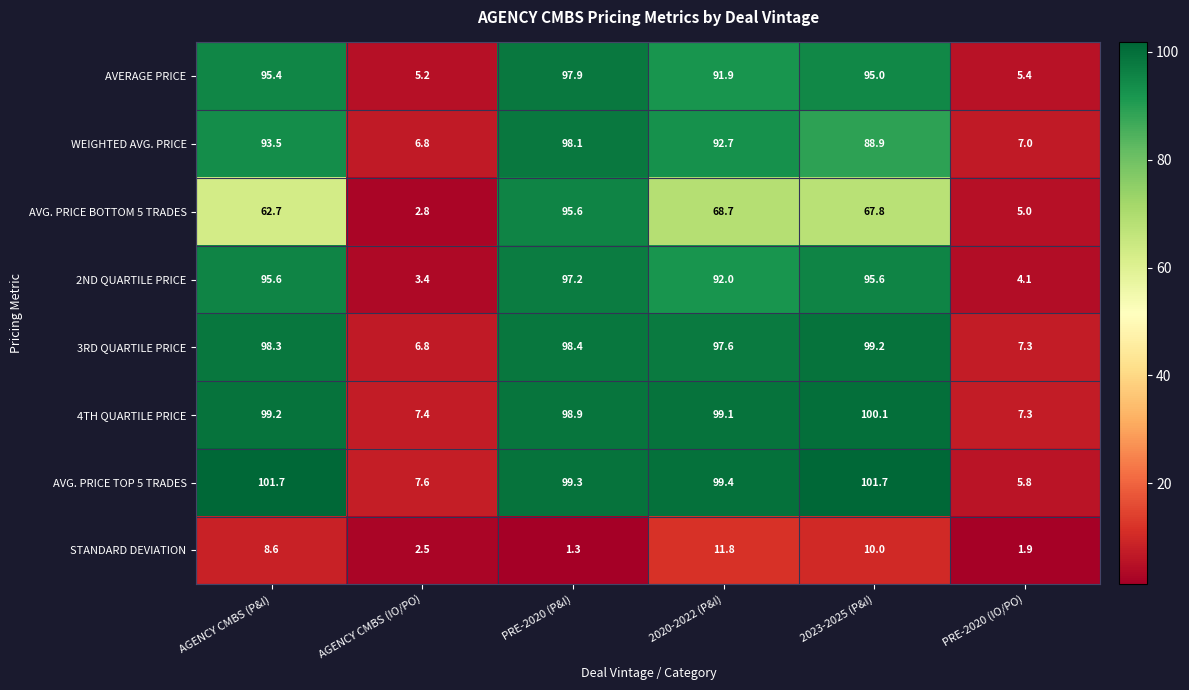

How many data points in WEIGHTED AVG. PRICE are above 92?

3